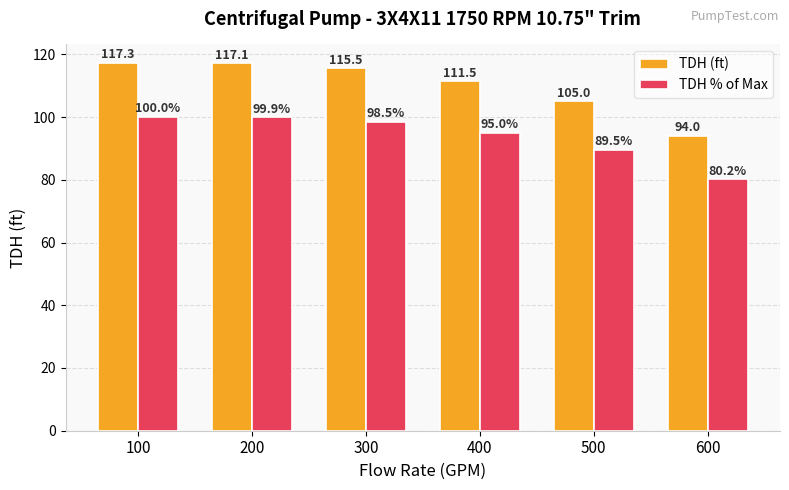

Reading left to right, list all the values displayed in this chart.

TDH (ft): 100=117.3	200=117.1	300=115.5	400=111.5	500=105.0	600=94.0
TDH % of Max: 100=100.0	200=99.9	300=98.5	400=95.0	500=89.5	600=80.2